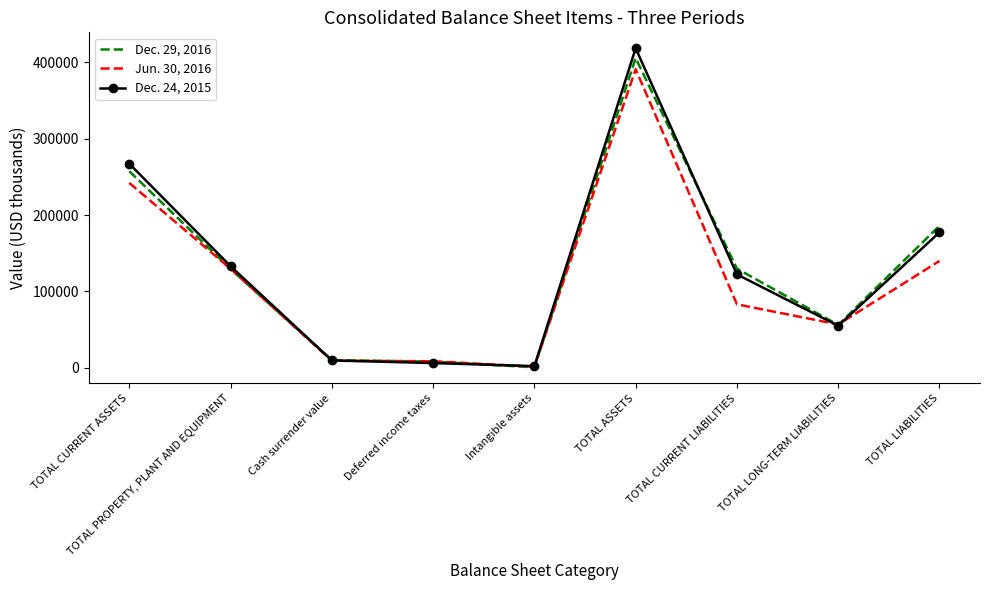

Where does the Jun. 30, 2016 series first go above 83194?

TOTAL CURRENT ASSETS